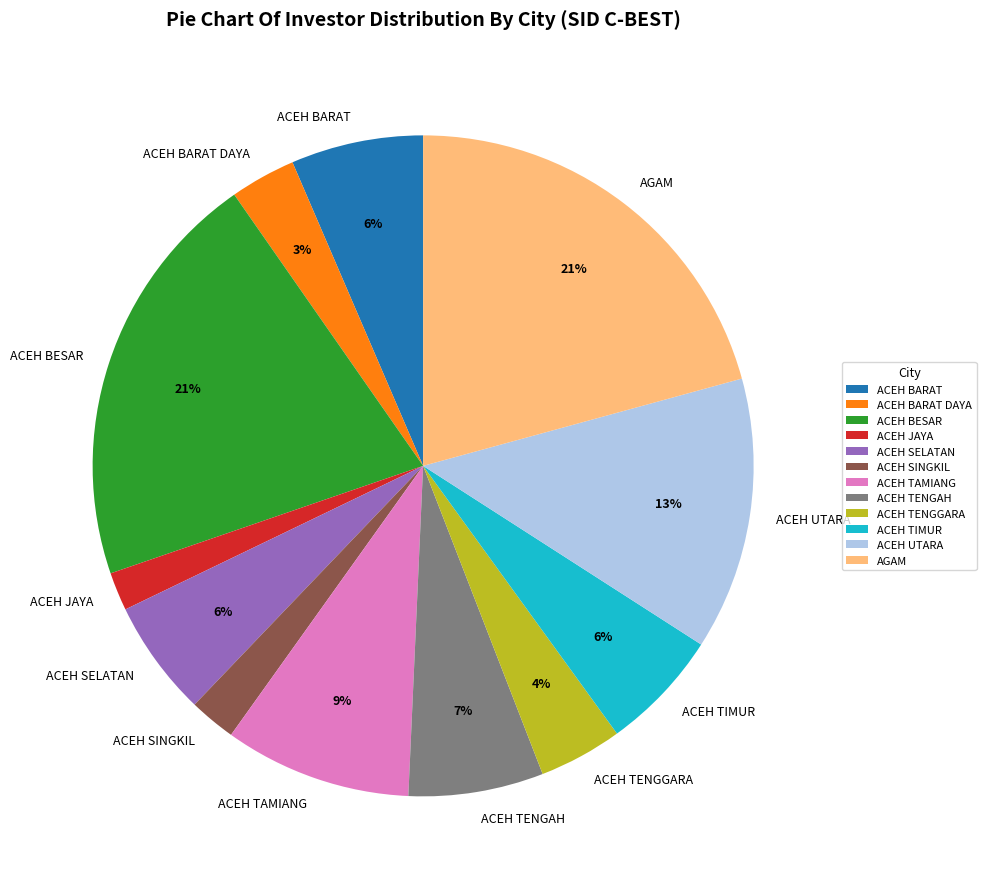

Do ACEH BARAT and ACEH TENGAH together represent more than half of the pie?

No